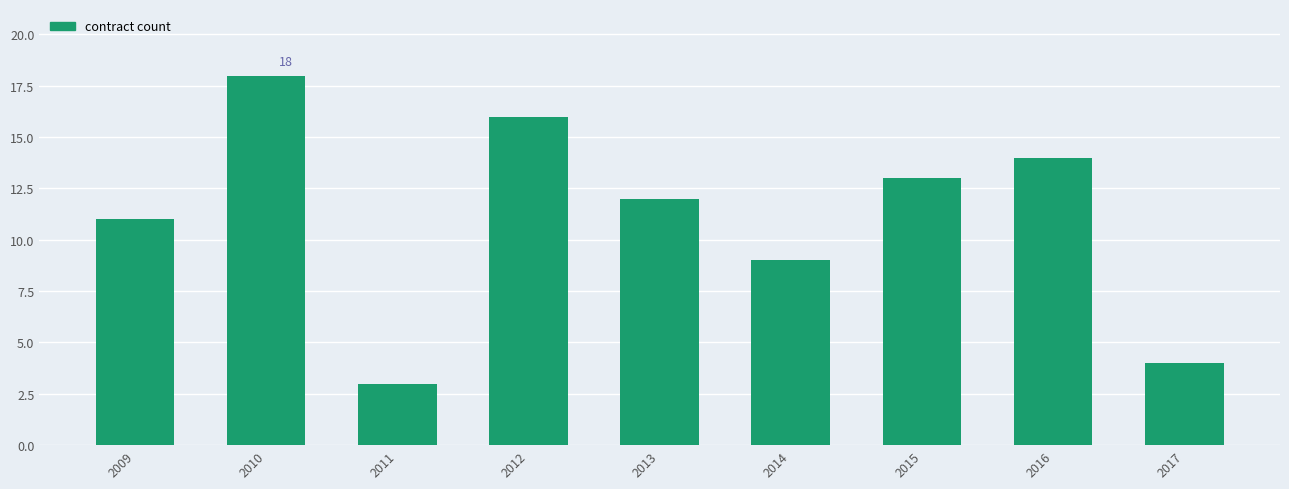

Rank the categories by value from lowest to highest.

2011, 2017, 2014, 2009, 2013, 2015, 2016, 2012, 2010